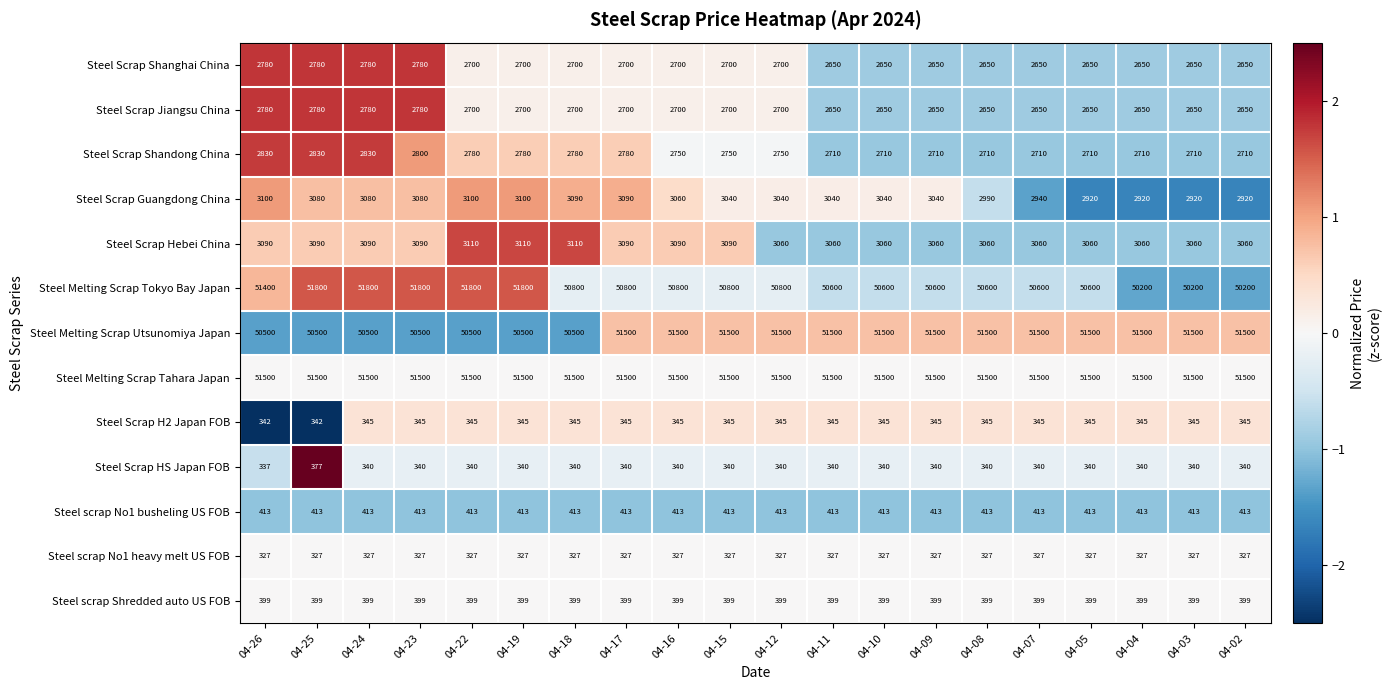

At which category is the sum across all series the highest?

04-25